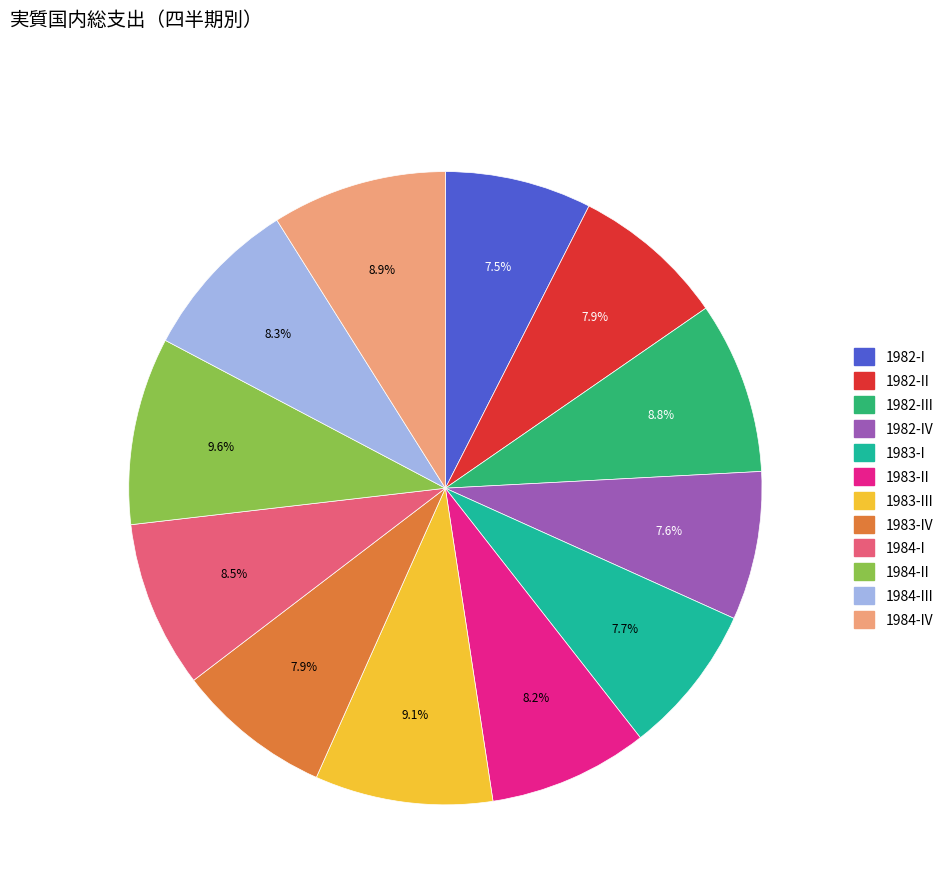

Does any single category account for the majority?

No